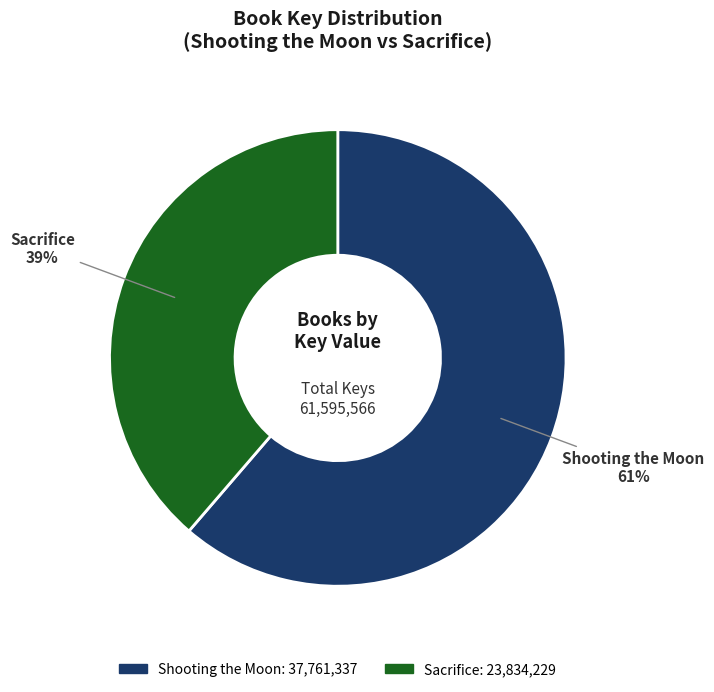

Which slice represents more than half of the pie?

Shooting the Moon